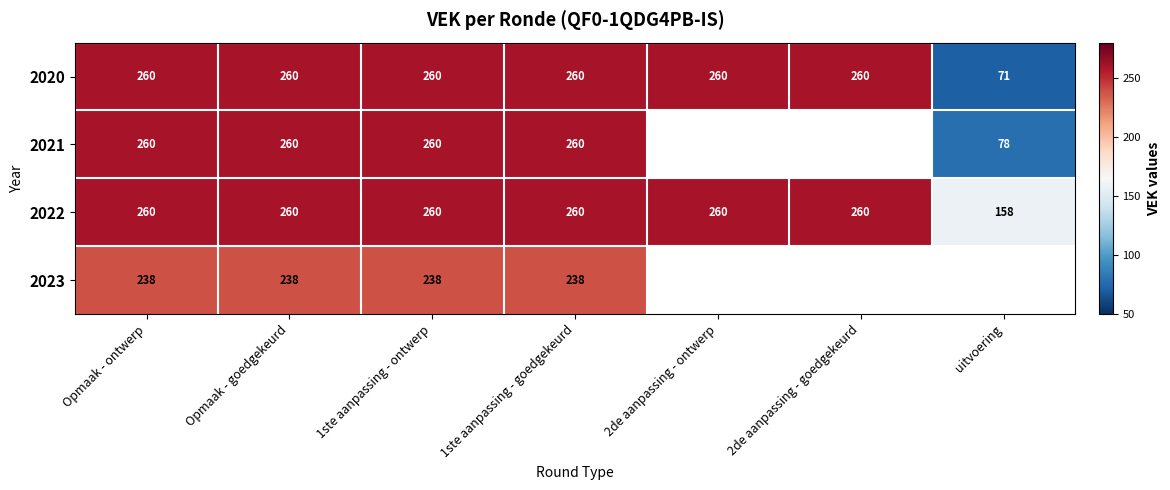

At how many categories does at least one series exceed 221?

6